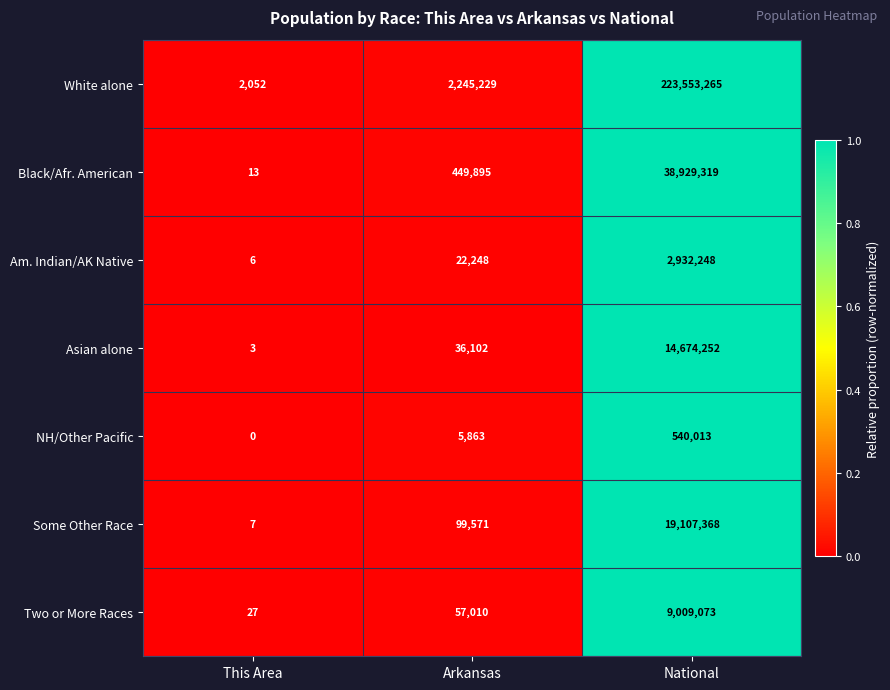

The value of NH/Other Pacific at This Area is -260782. True or false?

False